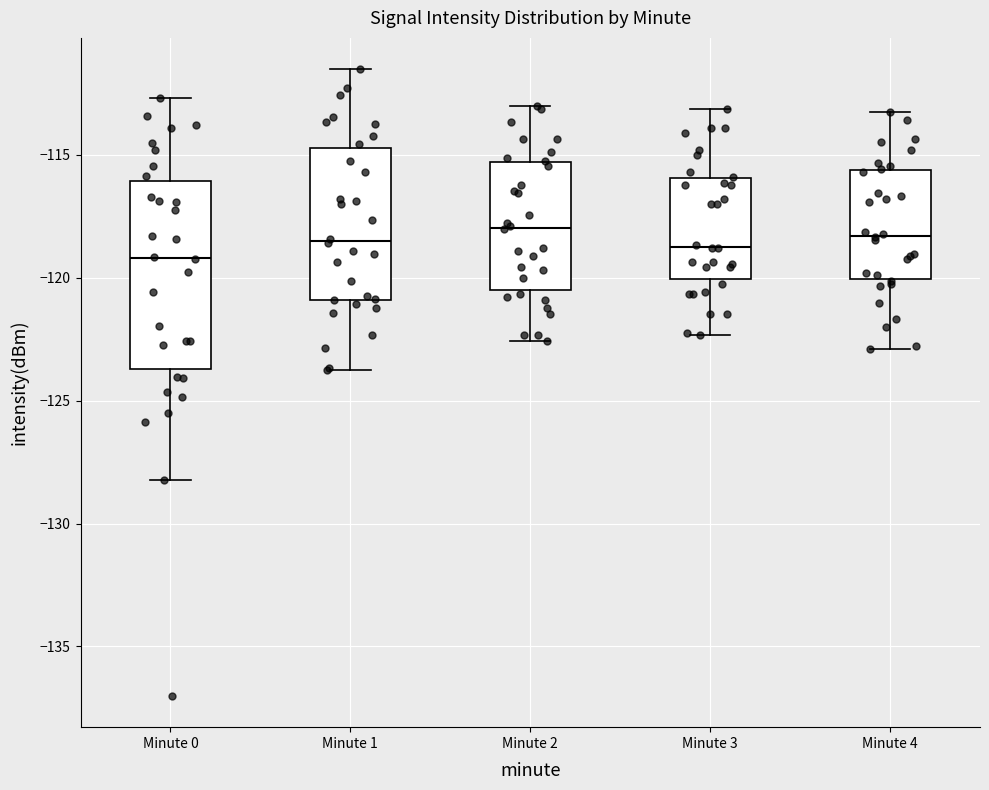

Reading left to right, transcribe this box plot: for each box, give where its median line is, the range the box spans, and where its two whiskers end, as read against the y-axis. The values are not printed on the chart, so give them approximately, as read against the axis.

Minute 0: median -119.0, box -123.5 to -116.0, whiskers -128.0 to -112.5
Minute 1: median -118.5, box -121.0 to -114.5, whiskers -123.5 to -111.5
Minute 2: median -118.0, box -120.5 to -115.5, whiskers -122.5 to -113.0
Minute 3: median -118.5, box -120.0 to -116.0, whiskers -122.5 to -113.0
Minute 4: median -118.5, box -120.0 to -115.5, whiskers -123.0 to -113.0